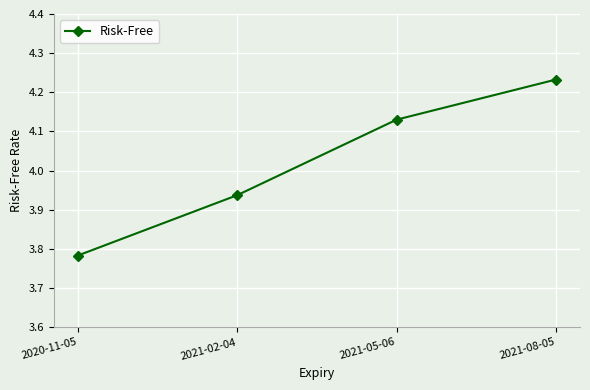

What is the sum of all values?

16.1